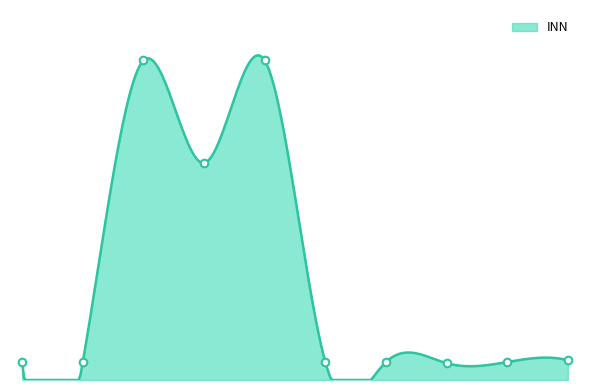

What is the change in value from 1 to 10?

+0.5